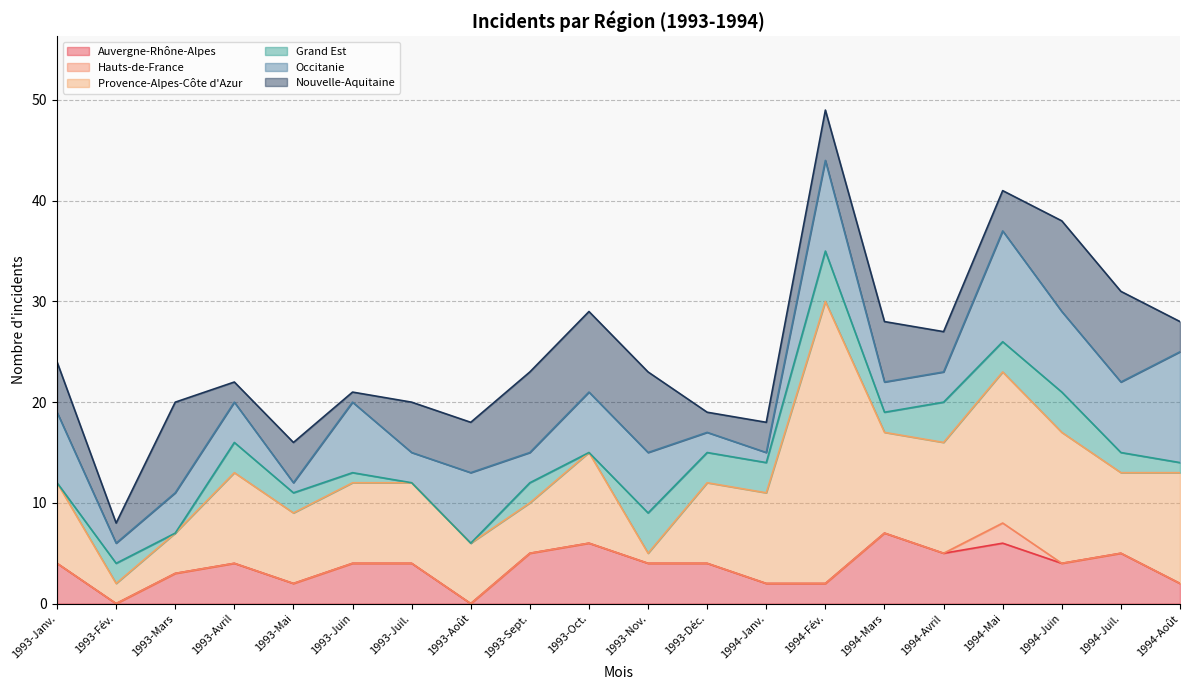

How many values in the Grand Est series are below 2?

7